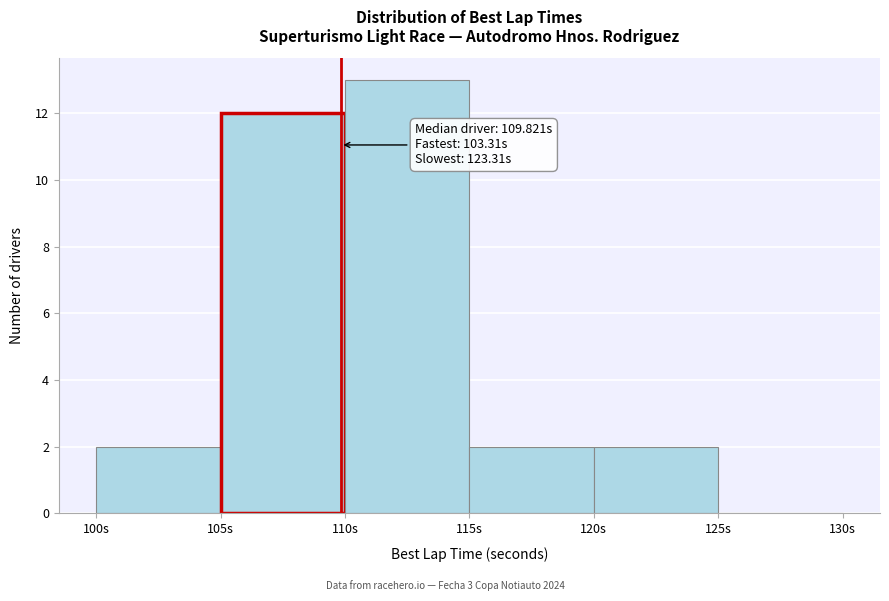

Which range on the x-axis has the tallest bar?

110 to 115